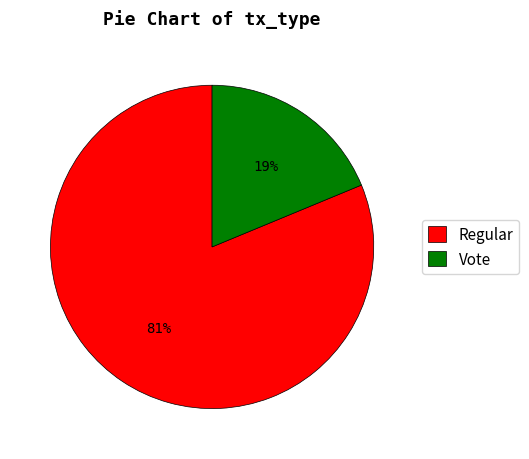

Is there any slice that represents more than half of the pie?

Yes